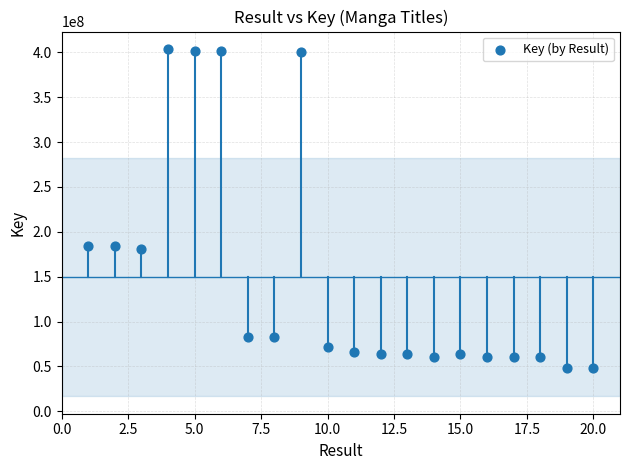

What is the range of Y values (max minus min)?

355027740